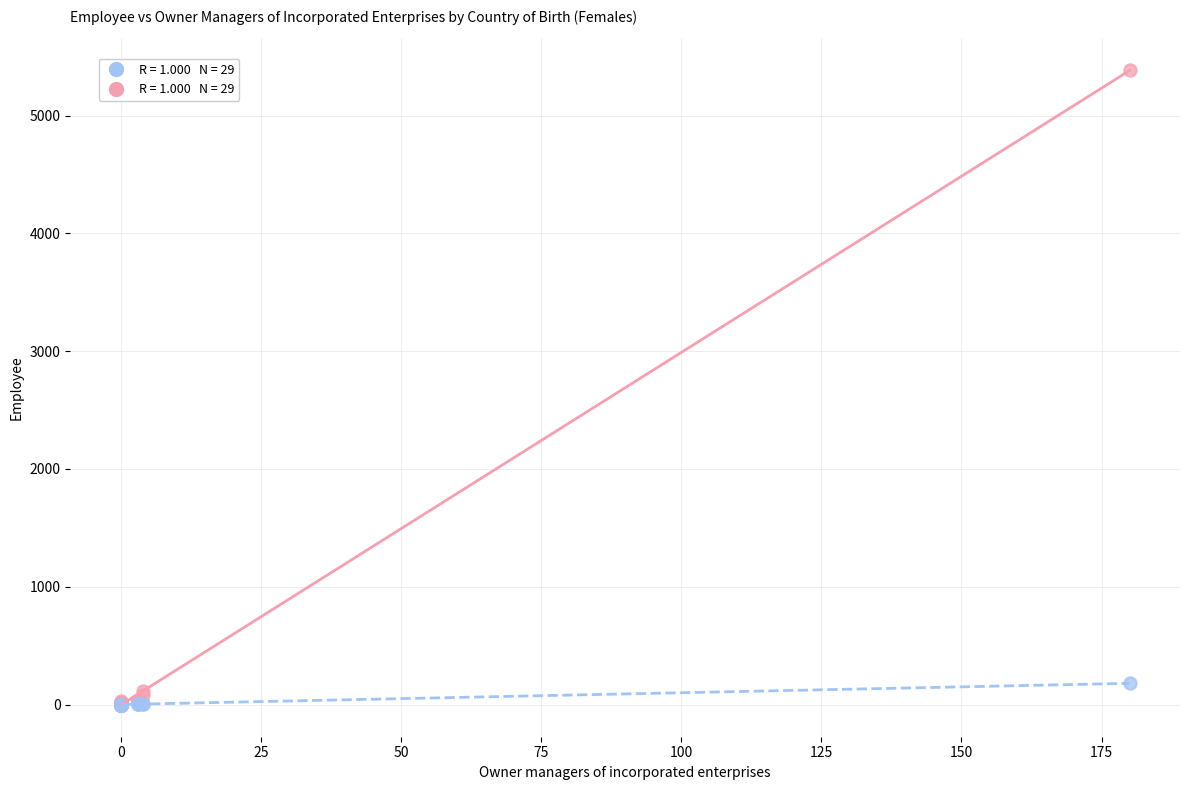

Across all series, what Y value is closest to 2692?

180